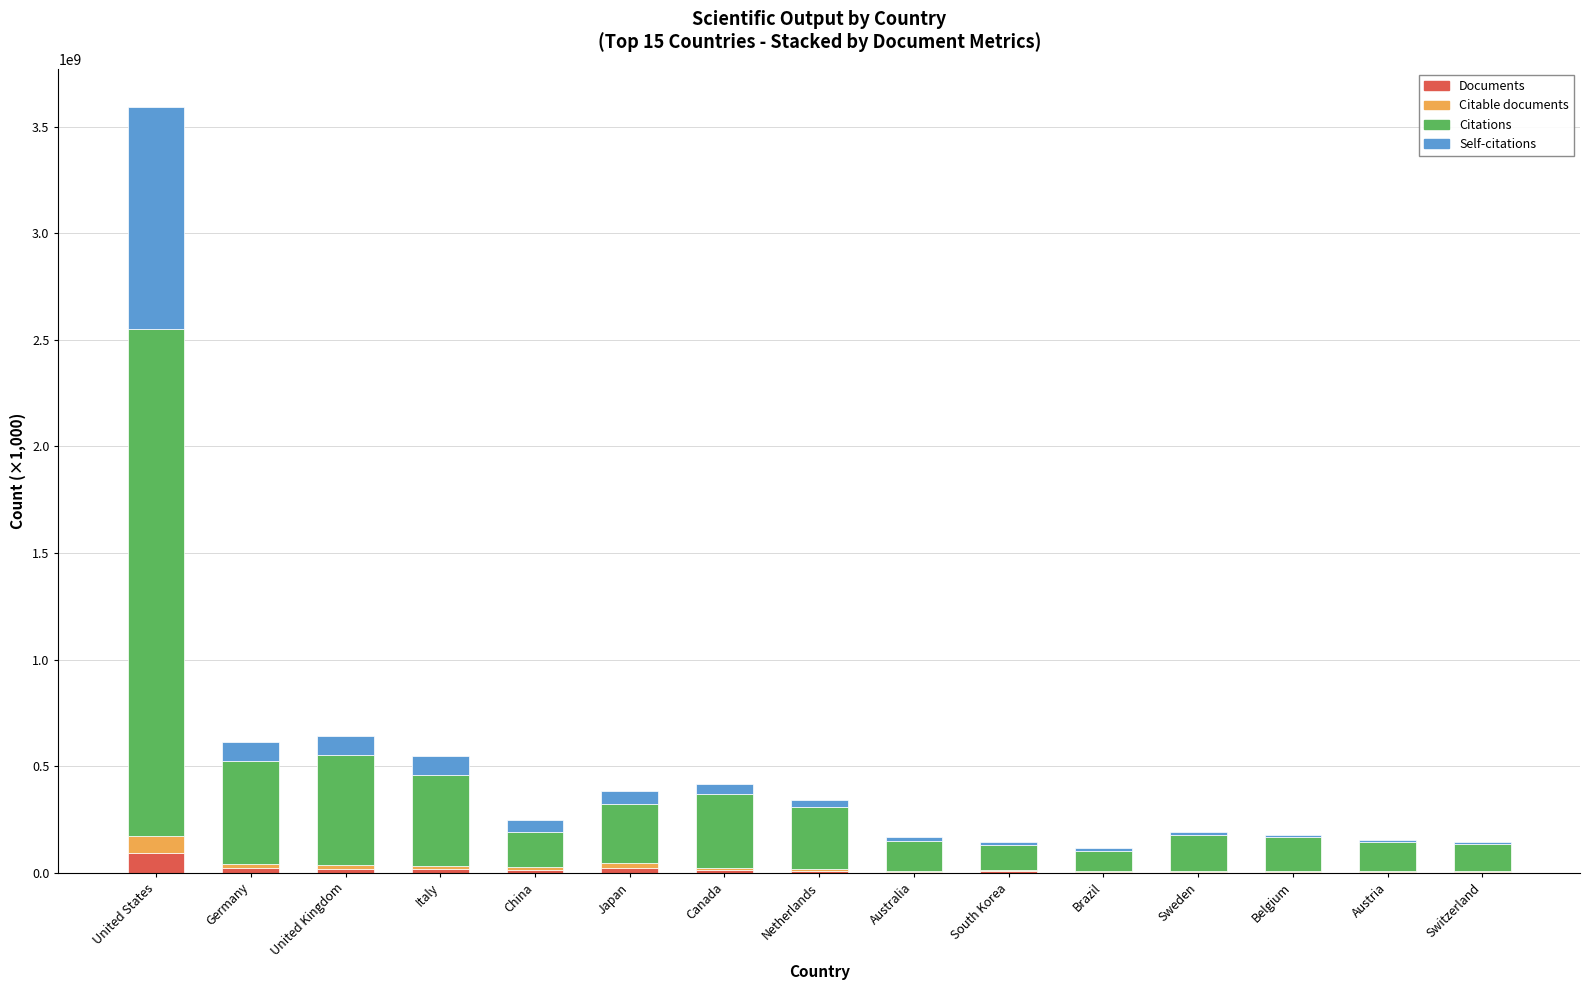

Does the chart contain stacked bars?

Yes